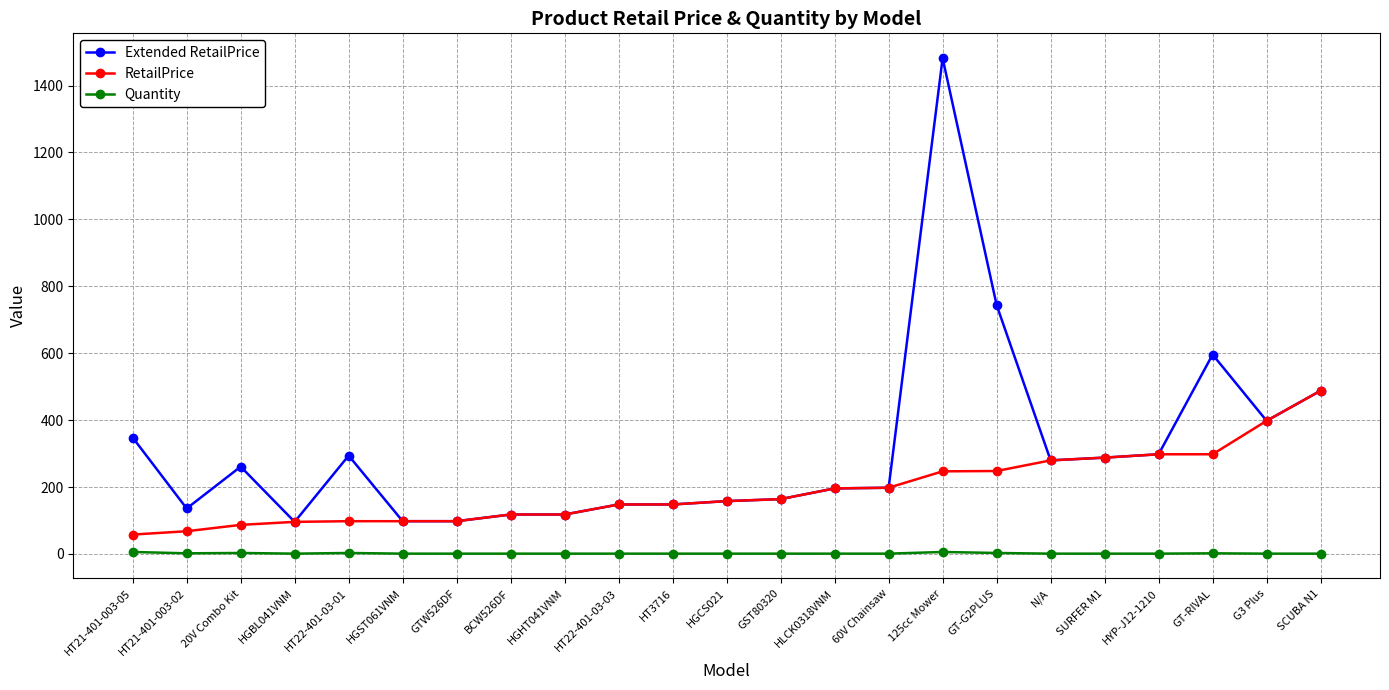

What is the greatest value displayed?

1482.0